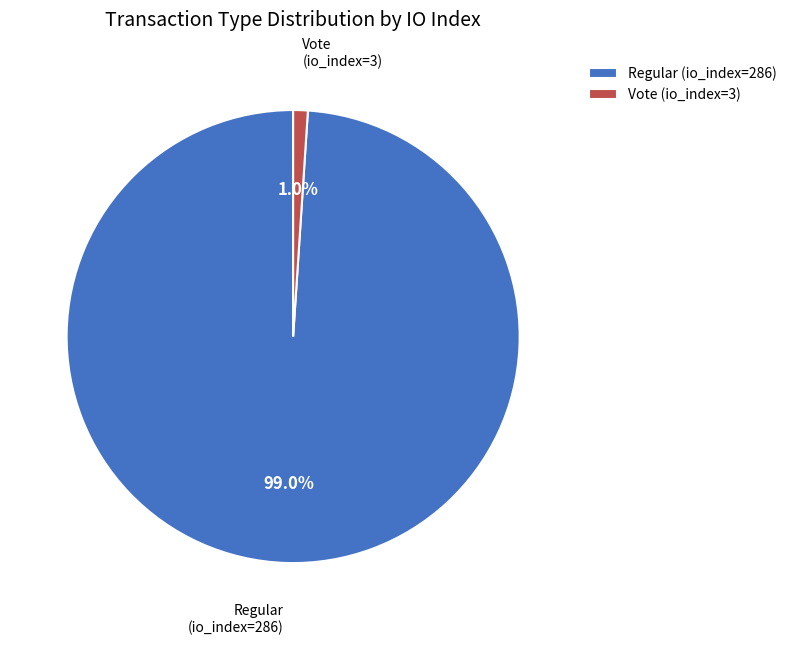

To the nearest percent, what is the difference between the Regular (io_index=286) and Vote (io_index=3) slice percentages?

98%